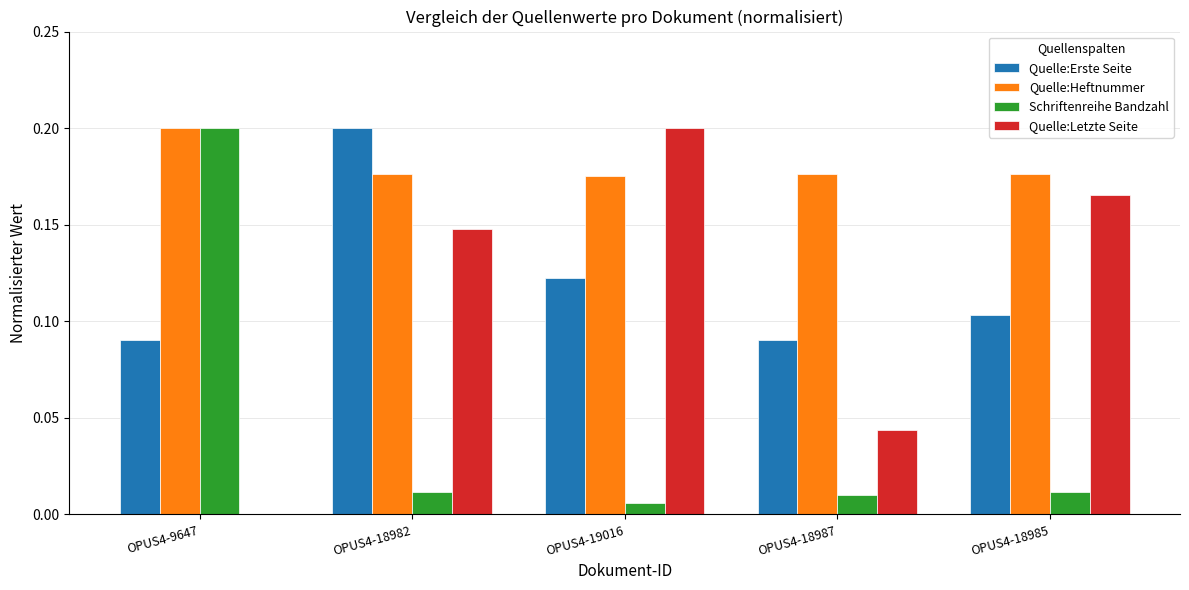

The Quelle:Heftnummer series shows 0.1 at OPUS4-18987. True or false?

False